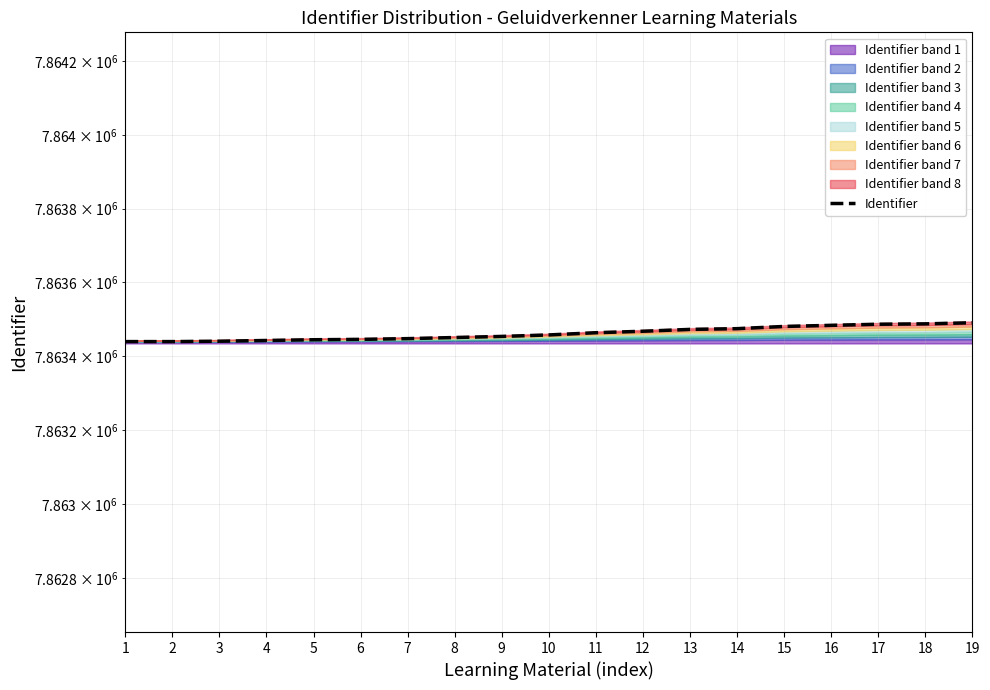

List the labels in order of value, largest first.

19, 18, 17, 16, 15, 14, 13, 12, 11, 10, 9, 8, 7, 6, 5, 4, 3, 1, 2